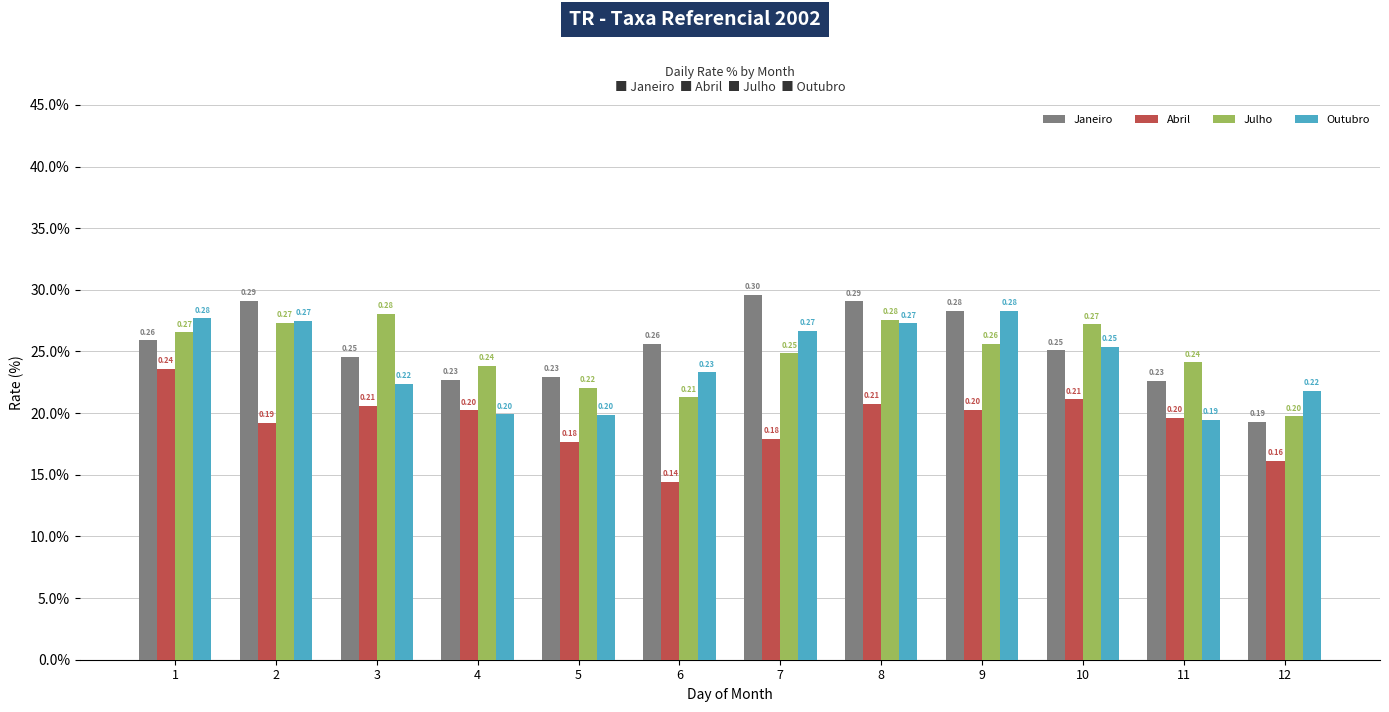

What are all the series names shown in the legend?

Janeiro, Abril, Julho, Outubro